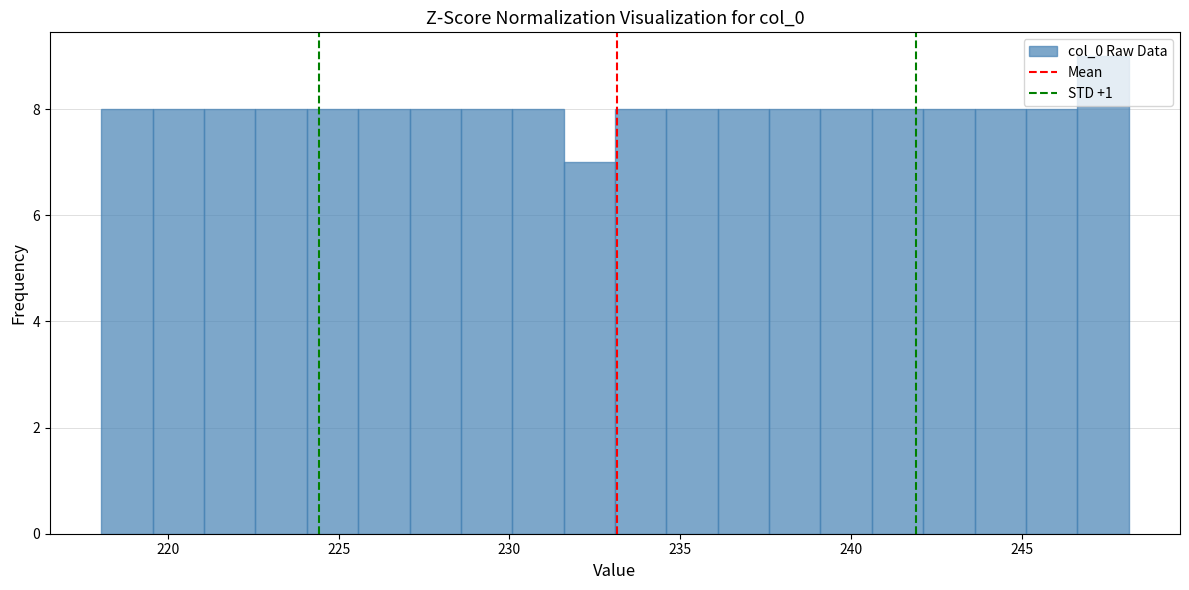

Around what value on the x-axis is the tallest bar? Give the approximate position of its centre, as read against the axis.

247.5